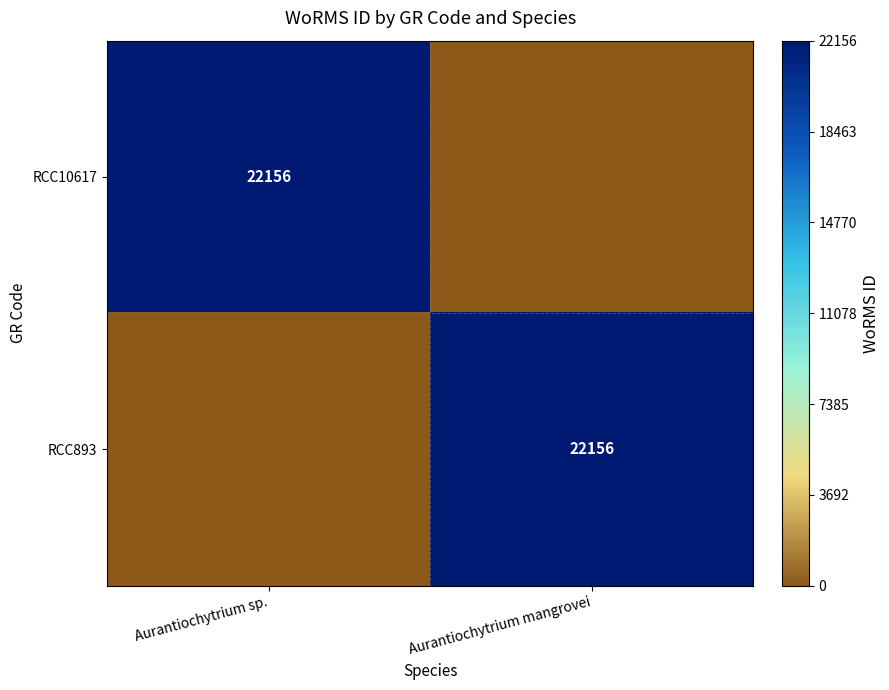

Is it true that RCC10617 equals 22156 at Aurantiochytrium sp.?

True